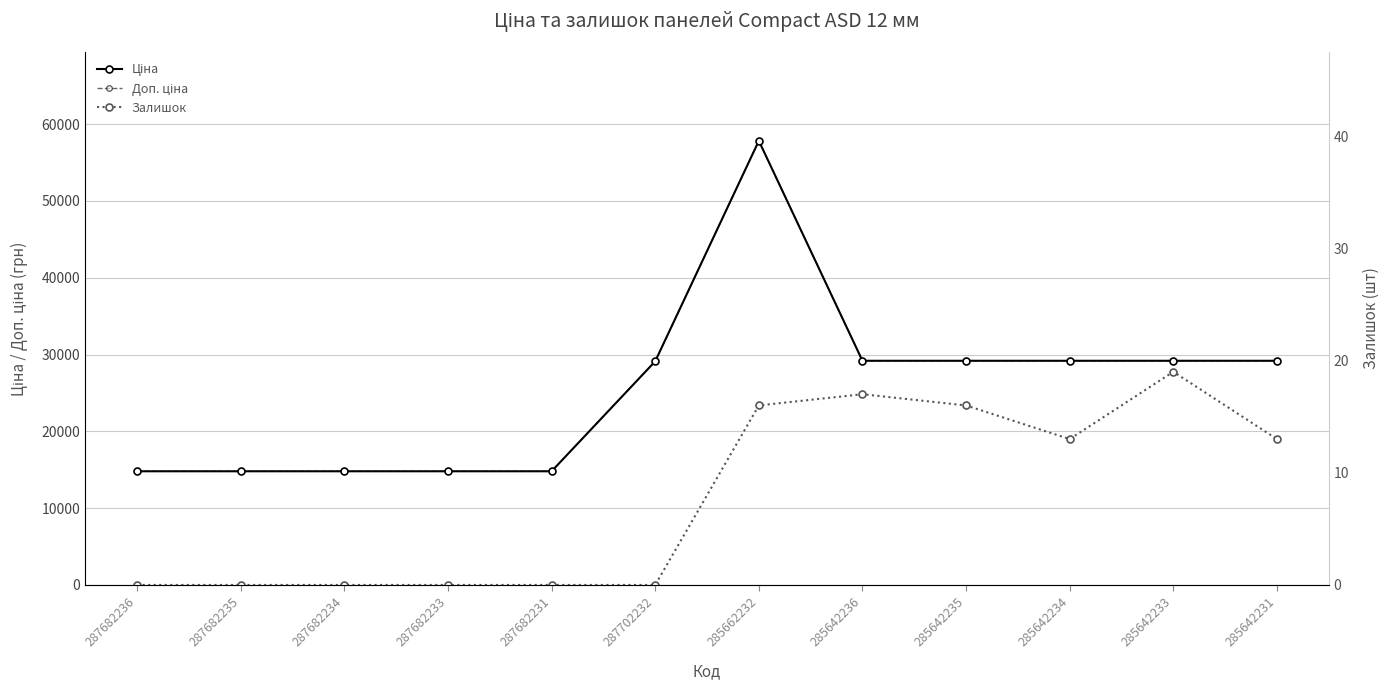

At which label is Ціна closest to 36313?

285642236